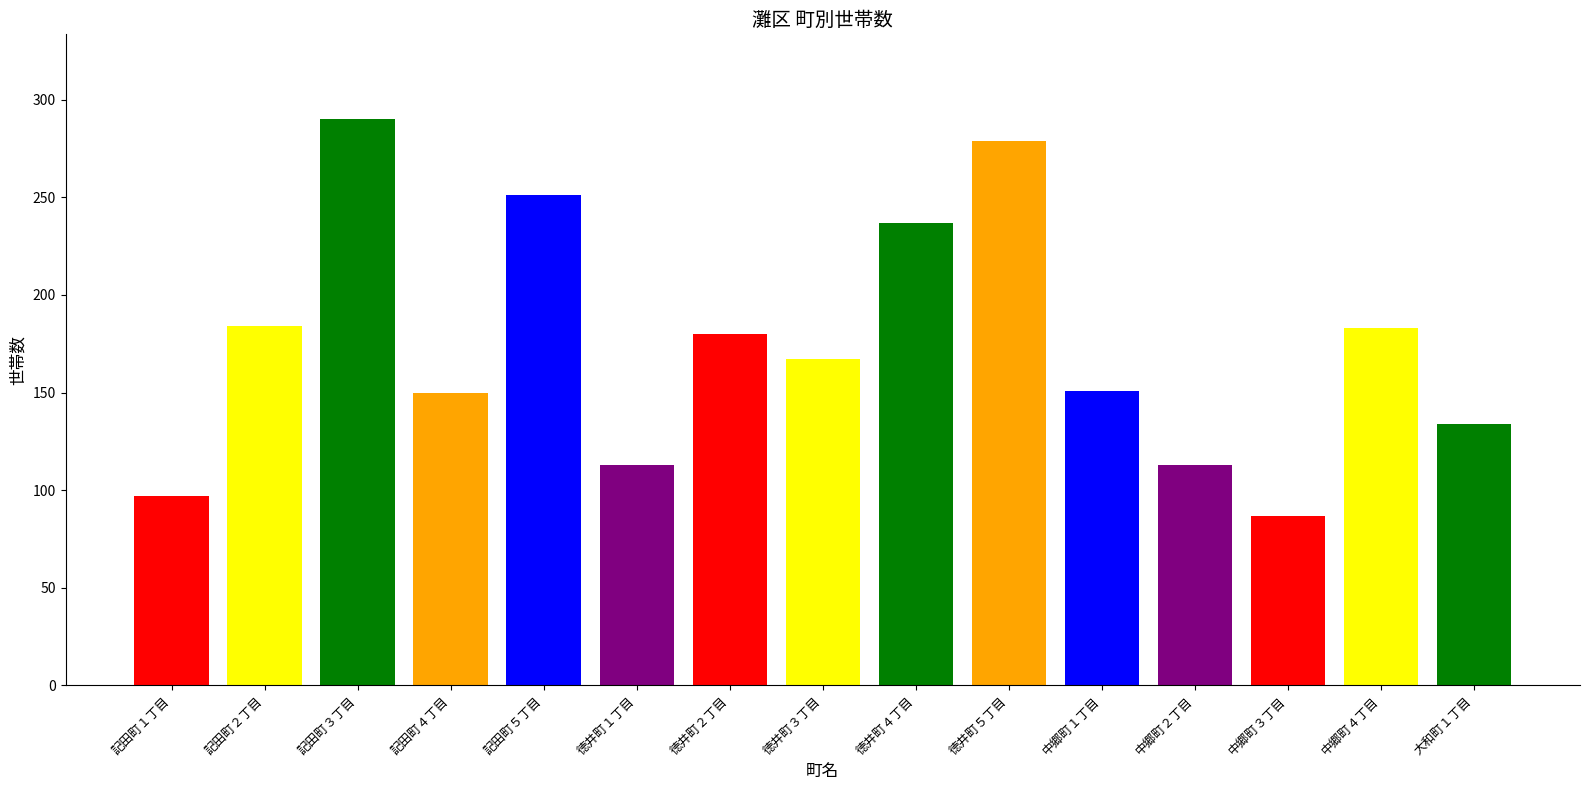

What is the average value?

174